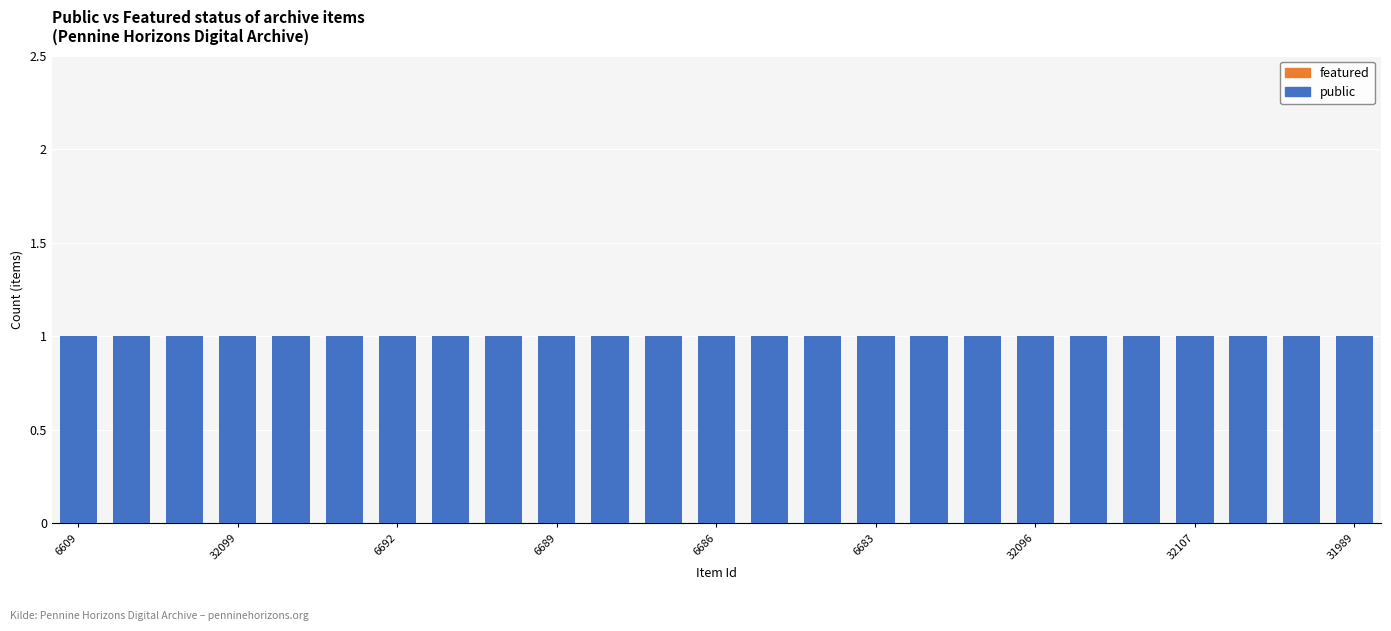

Which category has the highest value across all series?

6609